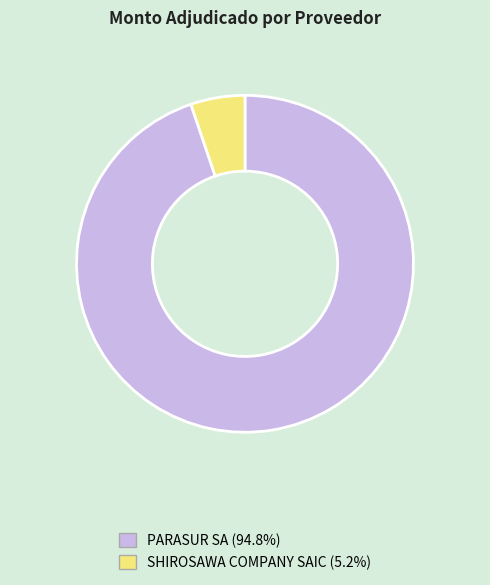

Between SHIROSAWA COMPANY SAIC and PARASUR SA, which is larger?

PARASUR SA